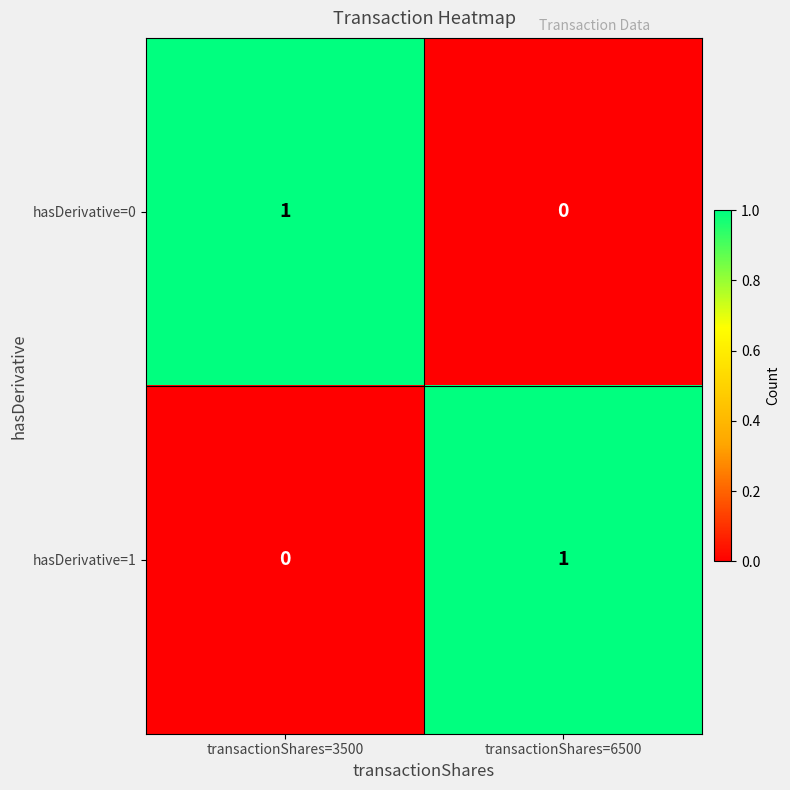

Reading left to right, transcribe all the data shown in this chart.

hasDerivative=0: transactionShares=3500=1	transactionShares=6500=0
hasDerivative=1: transactionShares=3500=0	transactionShares=6500=1